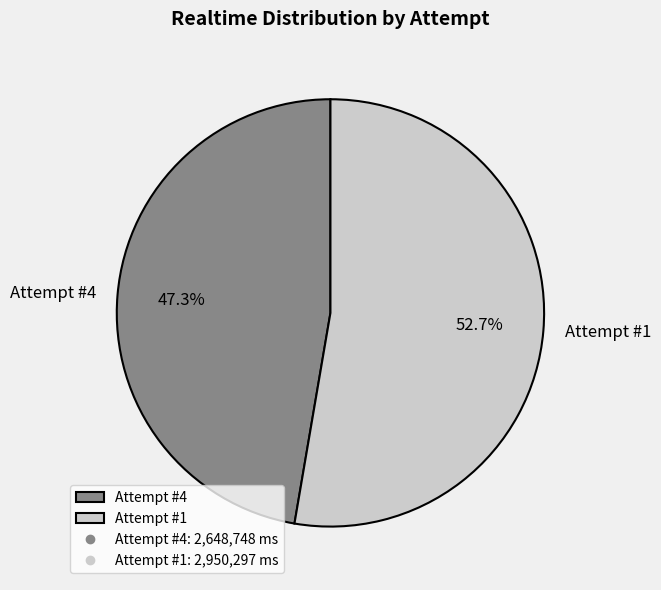

To the nearest percent, what is the combined percentage of Attempt #4 and Attempt #1?

100%